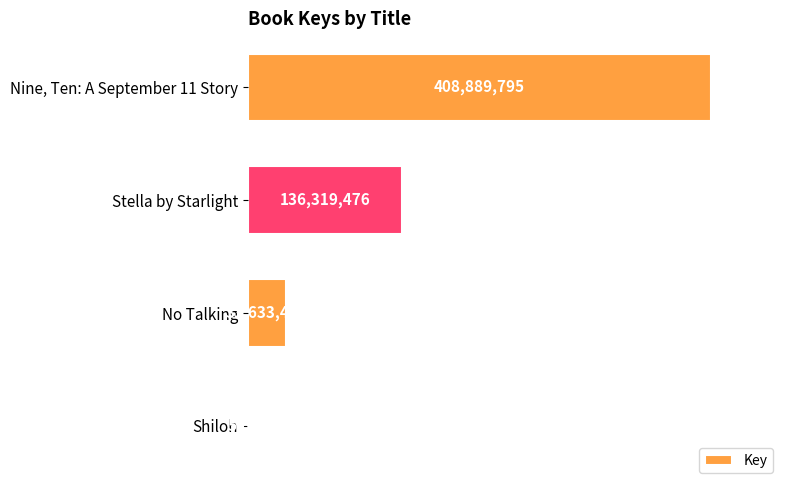

What is the average value?

144712091